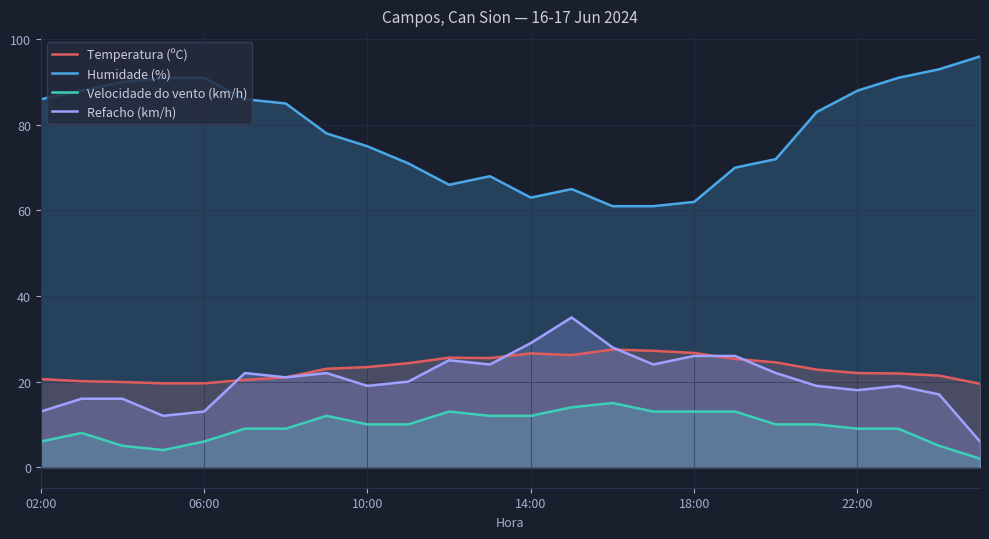

What is the greatest value displayed?

96.0